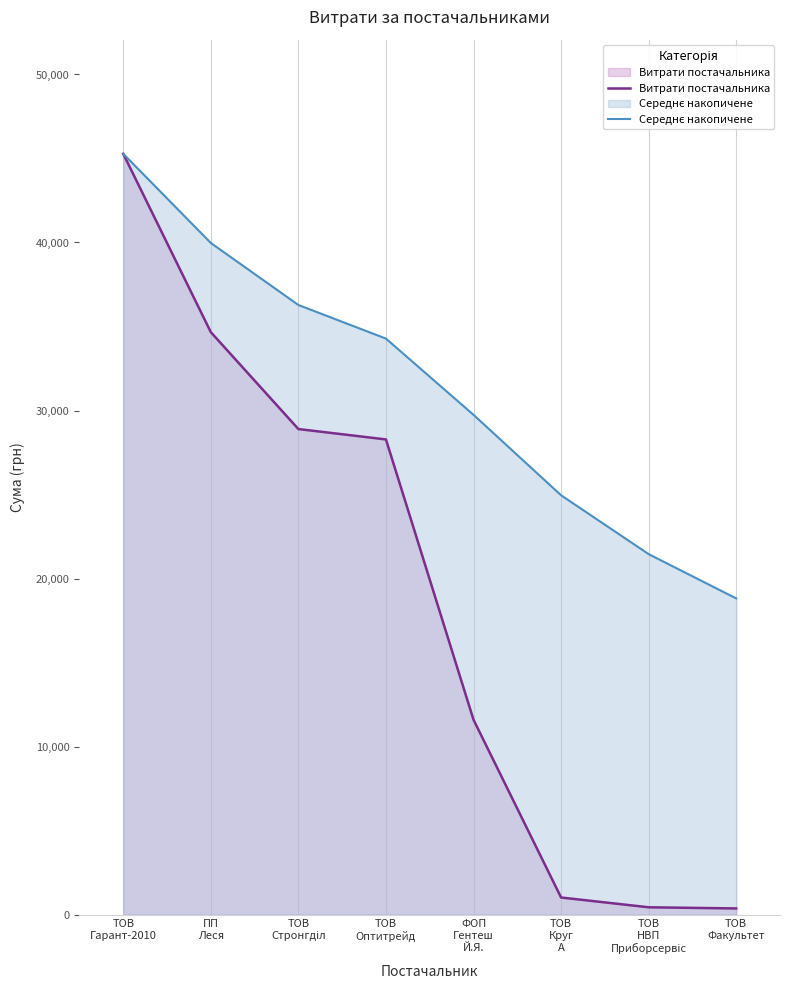

What value does the Витрати постачальника series have at ПП
Леся?

34664.5